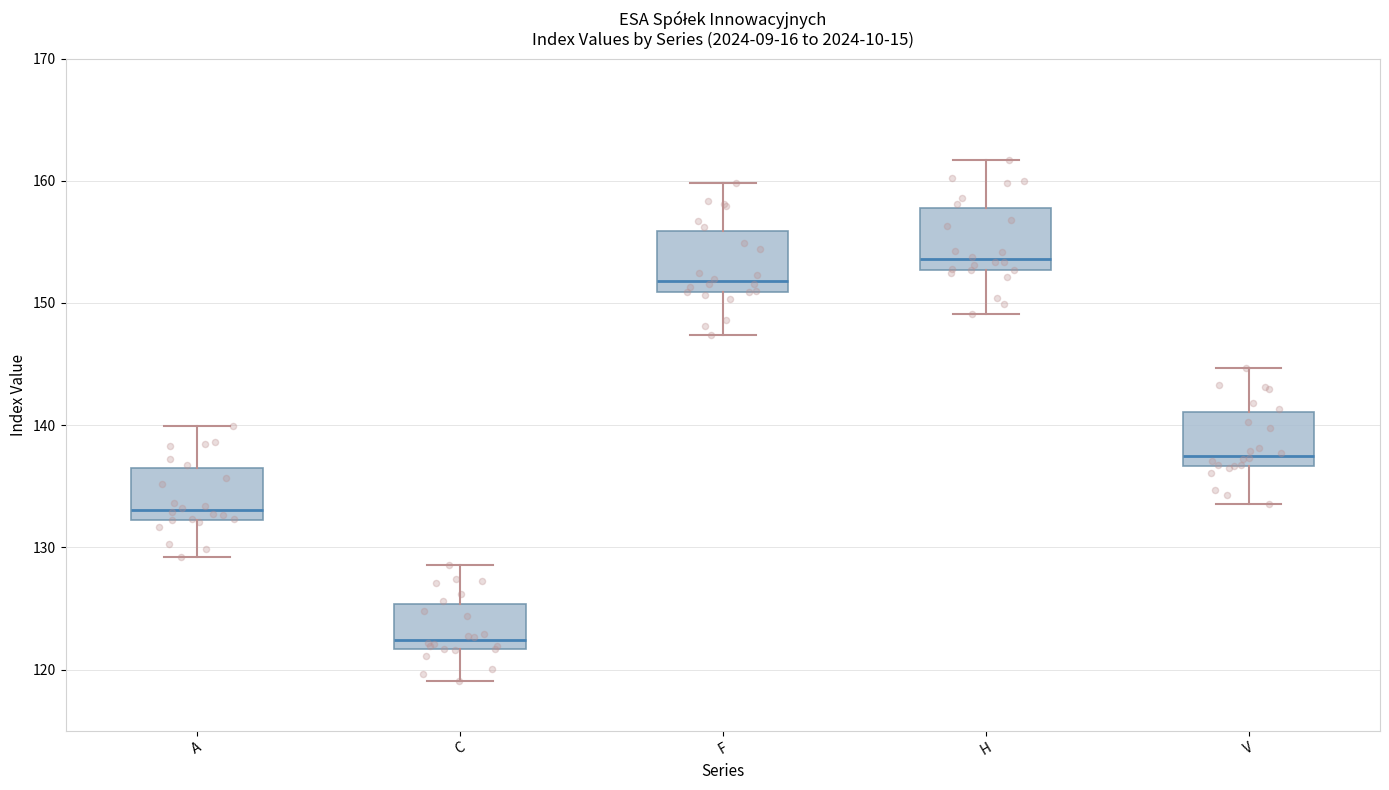

Which box has the lowest median line?

C